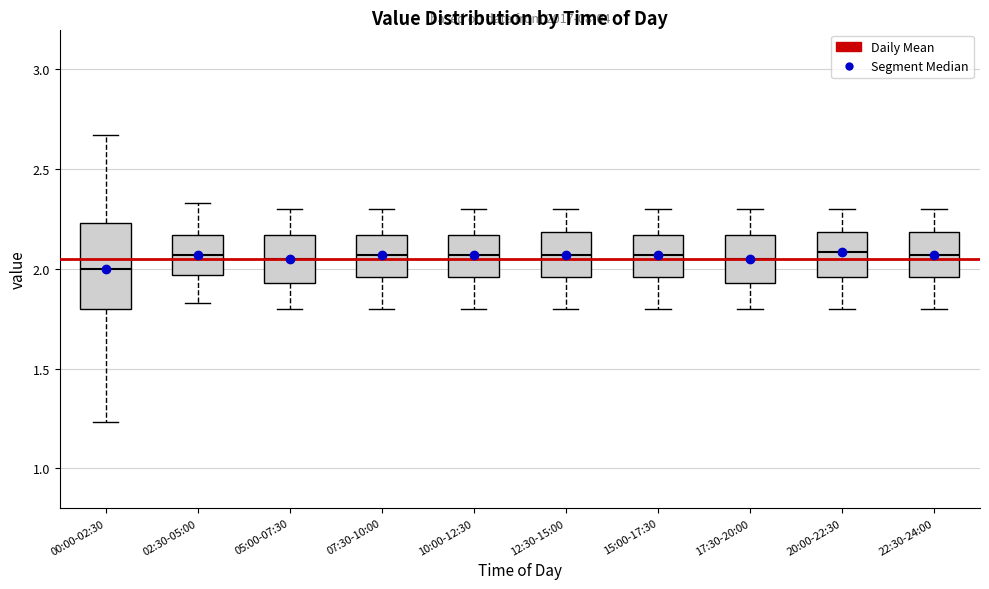

Where is the upper edge of the box for 15:00-17:30 on the y-axis? The values are not printed on the chart, so give them approximately, as read against the axis.

2.15